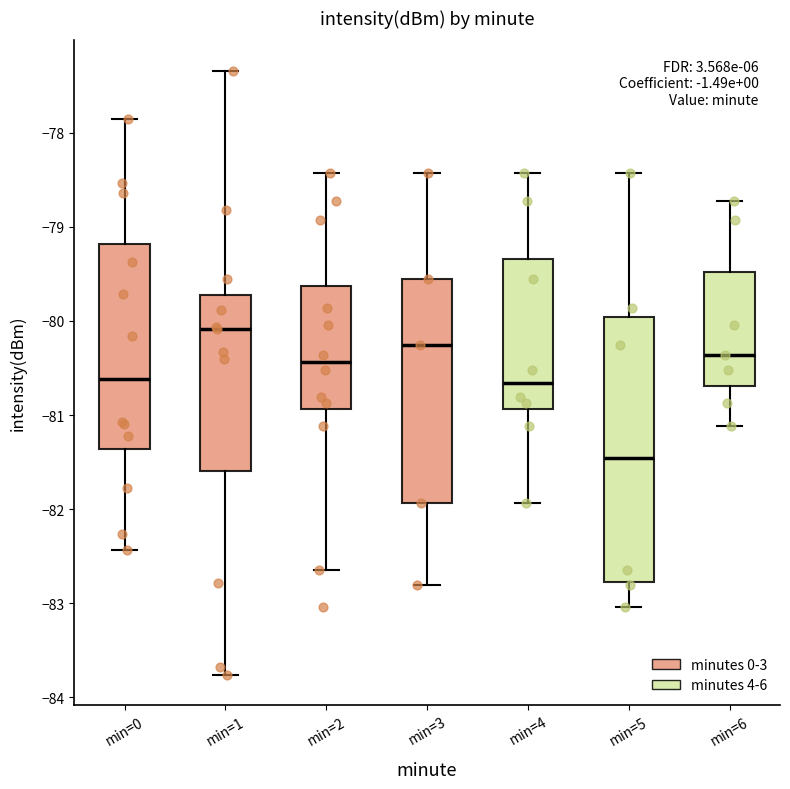

Reading left to right, read every box against the y-axis: the position of its median line, the range the box covers, and the ends of its whiskers. The values are not printed on the chart, so give them approximately, as read against the axis.

min=0: median -80.6, box -81.4 to -79.2, whiskers -82.4 to -77.8
min=1: median -80.1, box -81.6 to -79.7, whiskers -83.8 to -77.3
min=2: median -80.4, box -80.9 to -79.6, whiskers -82.6 to -78.4
min=3: median -80.3, box -81.9 to -79.5, whiskers -82.8 to -78.4
min=4: median -80.7, box -80.9 to -79.3, whiskers -81.9 to -78.4
min=5: median -81.5, box -82.8 to -80.0, whiskers -83.0 to -78.4
min=6: median -80.4, box -80.7 to -79.5, whiskers -81.1 to -78.7